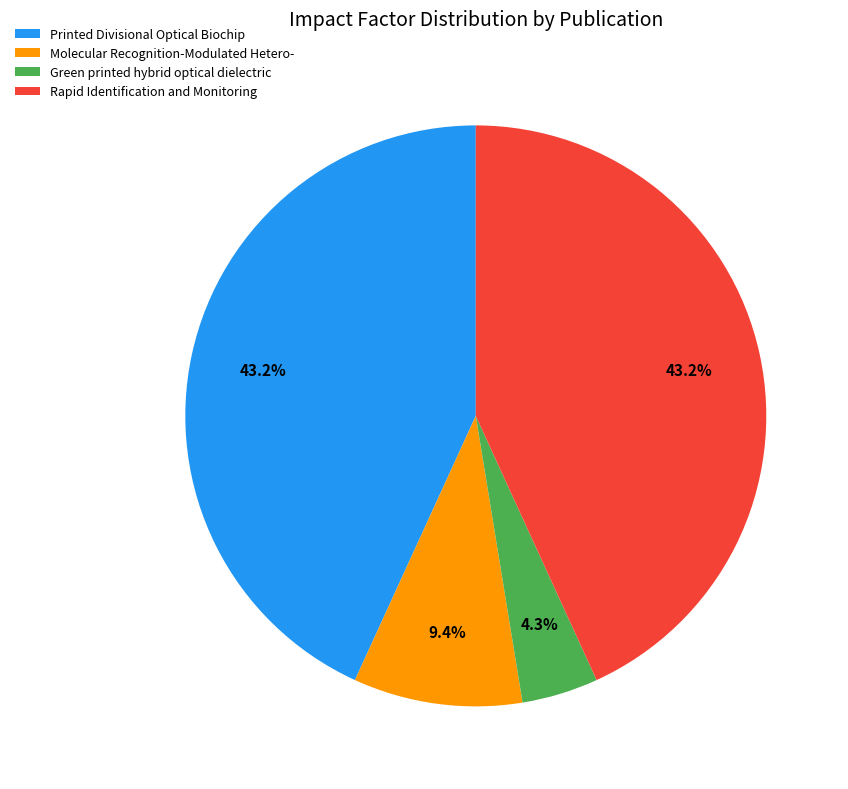

To the nearest percent, what is the average slice percentage?

25%